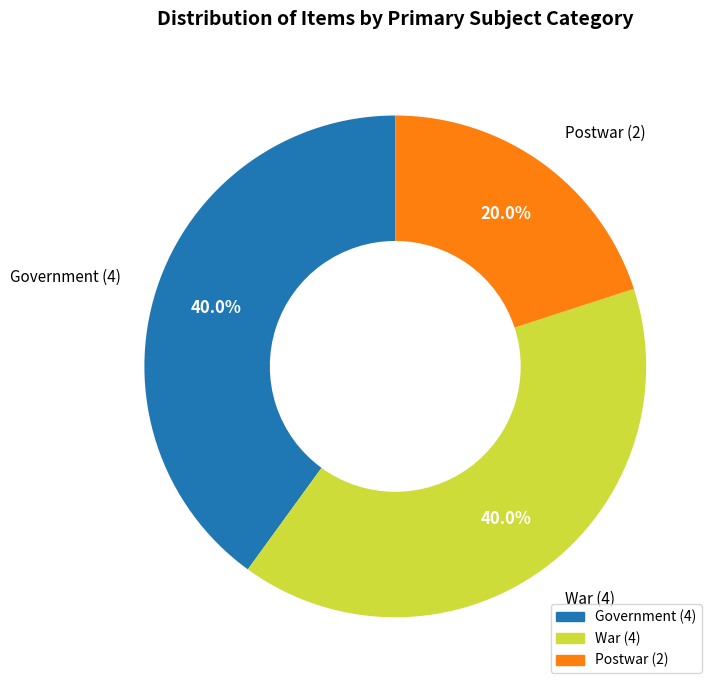

Which slice is the smallest?

Postwar (2)